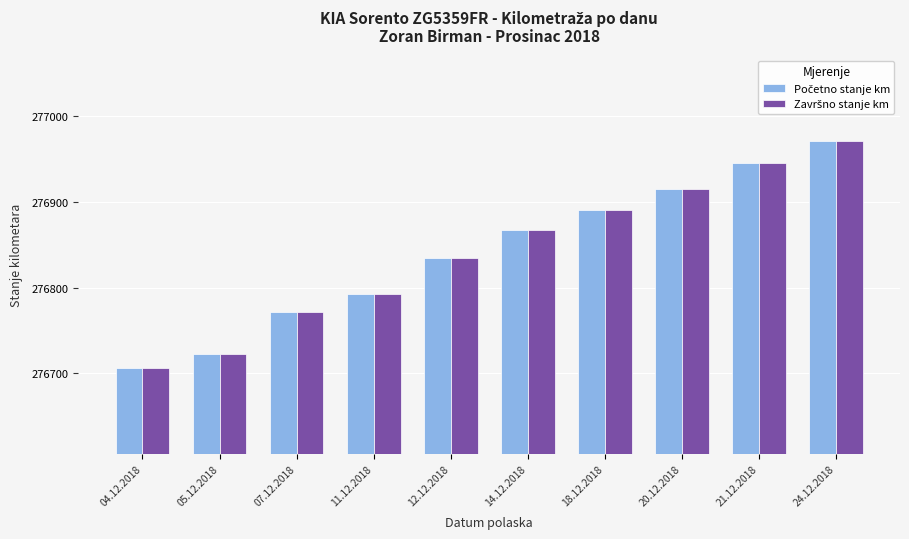

Which category has the lowest value across all series?

04.12.2018